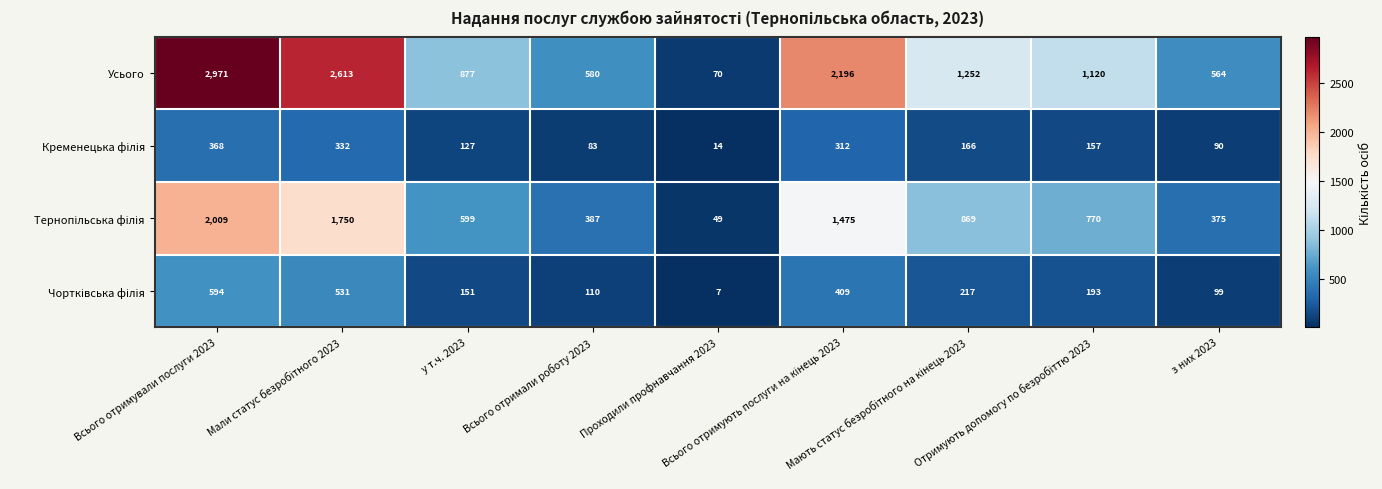

What is the greatest value displayed?

2971